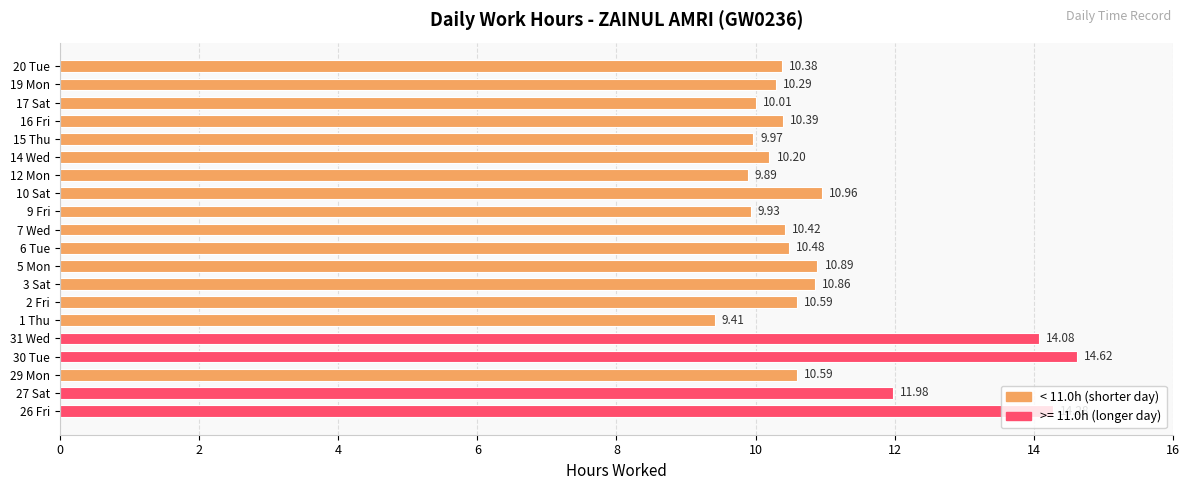

What is the average value?

11.0